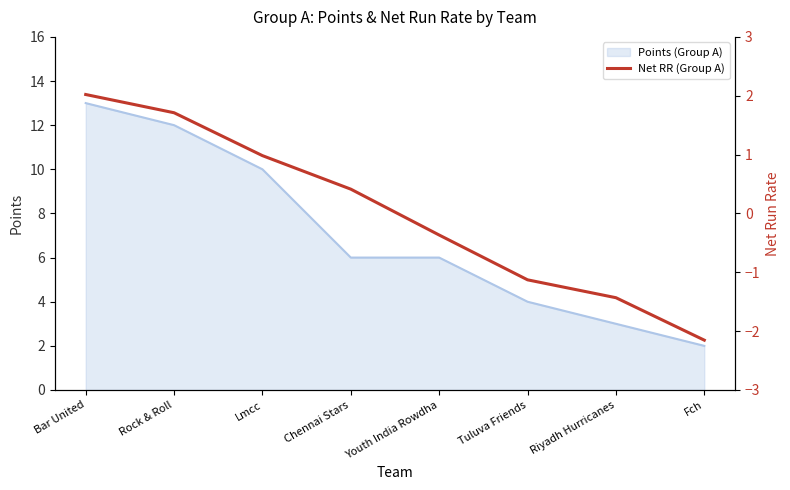

How many negative values are there?

4